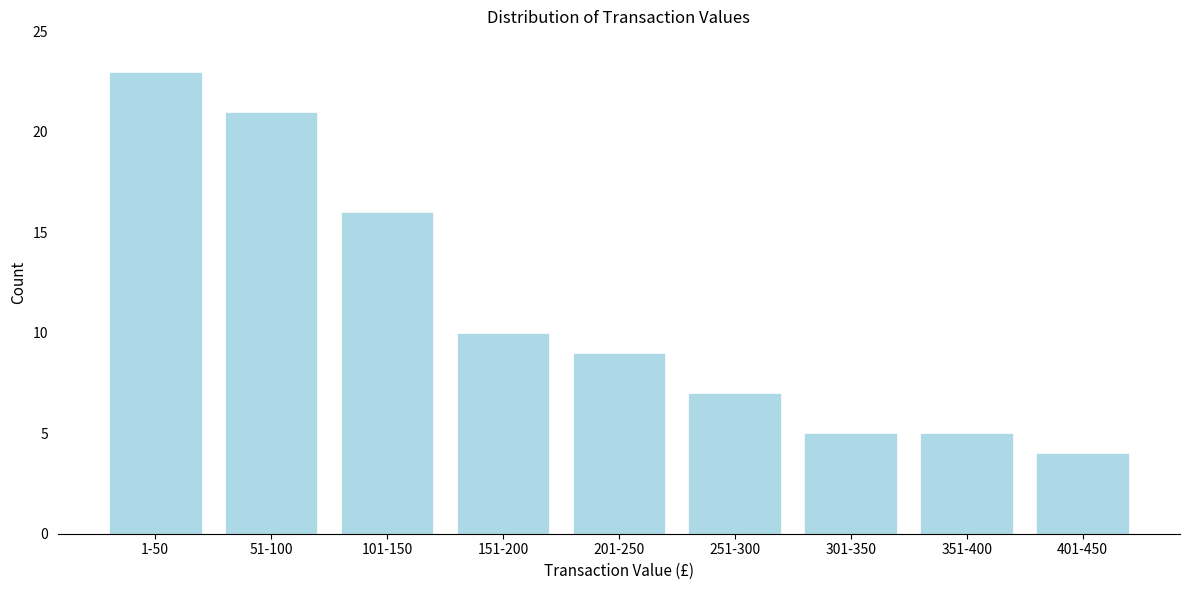

Reading left to right, extract all data points from this chart.

1-50=23	51-100=21	101-150=16	151-200=10	201-250=9	251-300=7	301-350=5	351-400=5	401-450=4